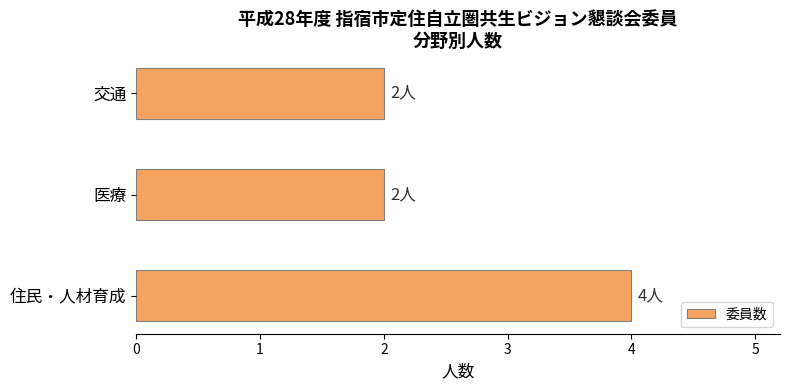

Does the chart contain stacked bars?

No